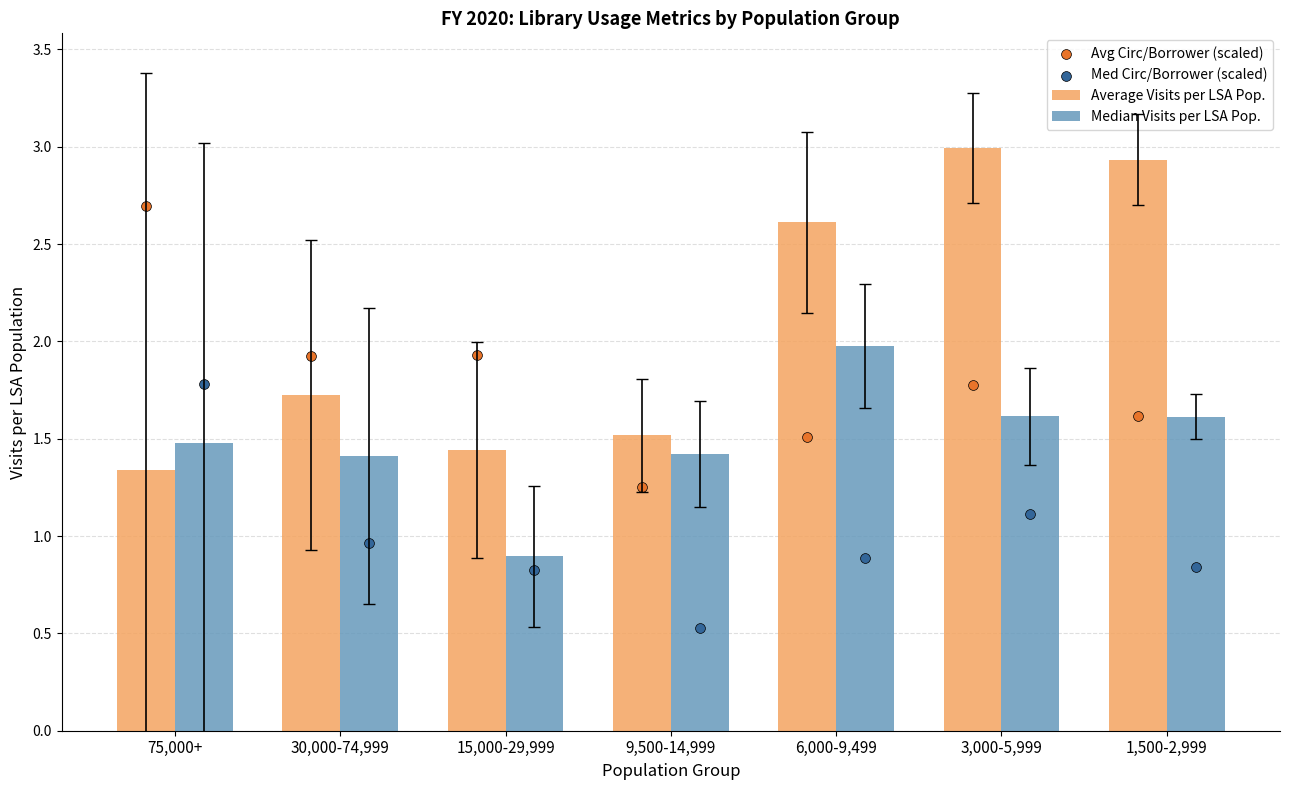

Which series reaches the maximum Y coordinate?

Average Visits per LSA Pop.